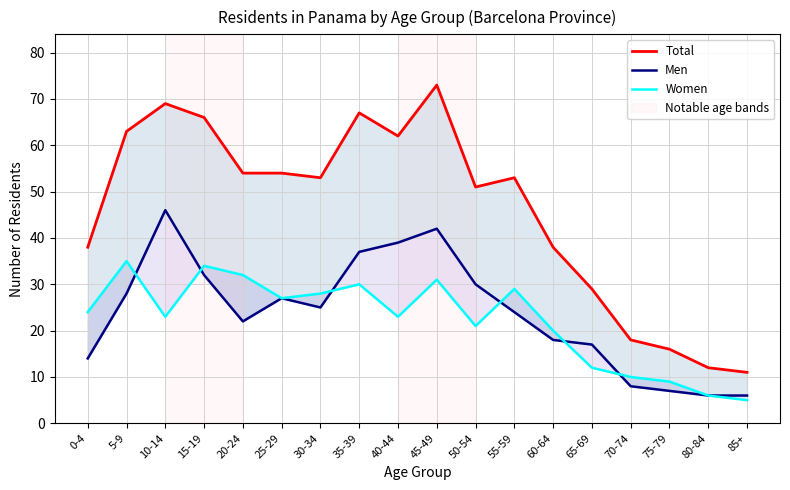

What is the total value across all series at 55-59?

106